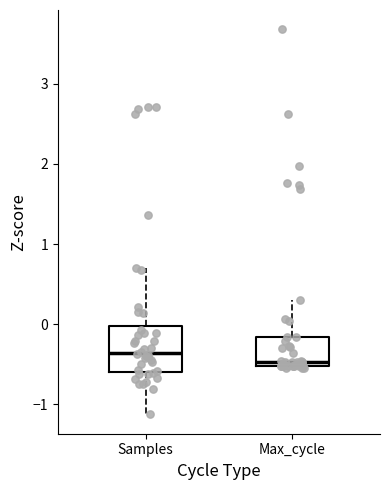

Reading left to right, transcribe this box plot: for each box, give where its median line is, the range the box spans, and where its two whiskers end, as read against the y-axis. The values are not printed on the chart, so give them approximately, as read against the axis.

Samples: median -0.4, box -0.6 to 0.0, whiskers -1.1 to 0.7
Max_cycle: median -0.5 (just above the box's lower edge), box -0.5 to -0.2, whiskers -0.6 to 0.3